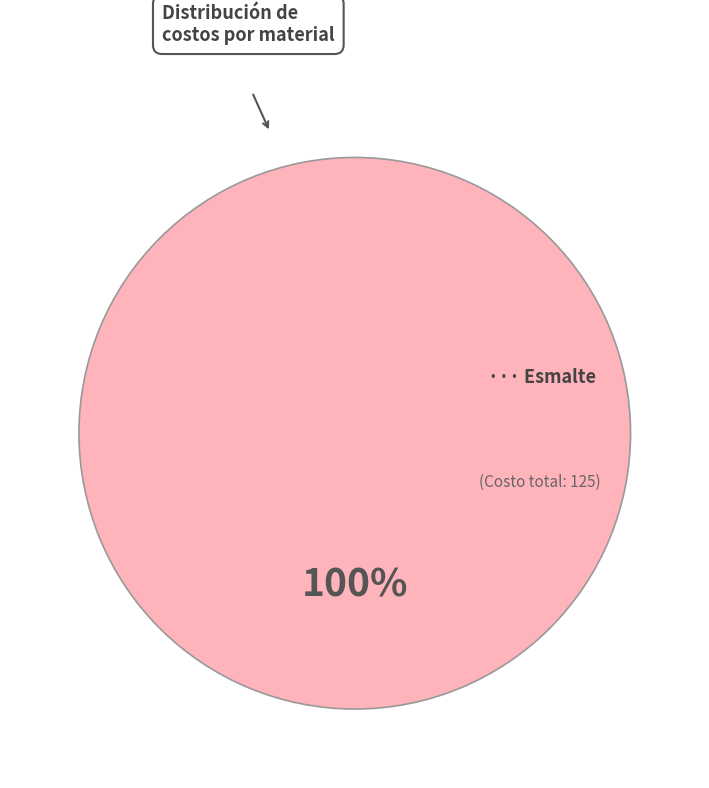

Does any single category account for the majority?

Yes